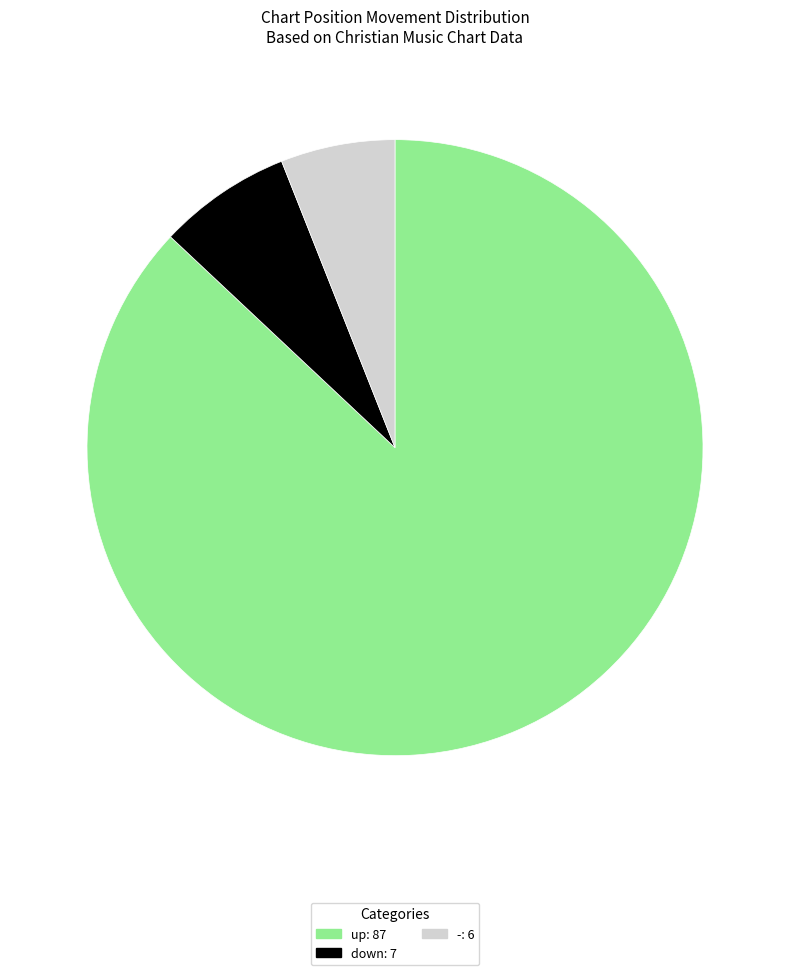

Is there a majority slice in this chart?

Yes